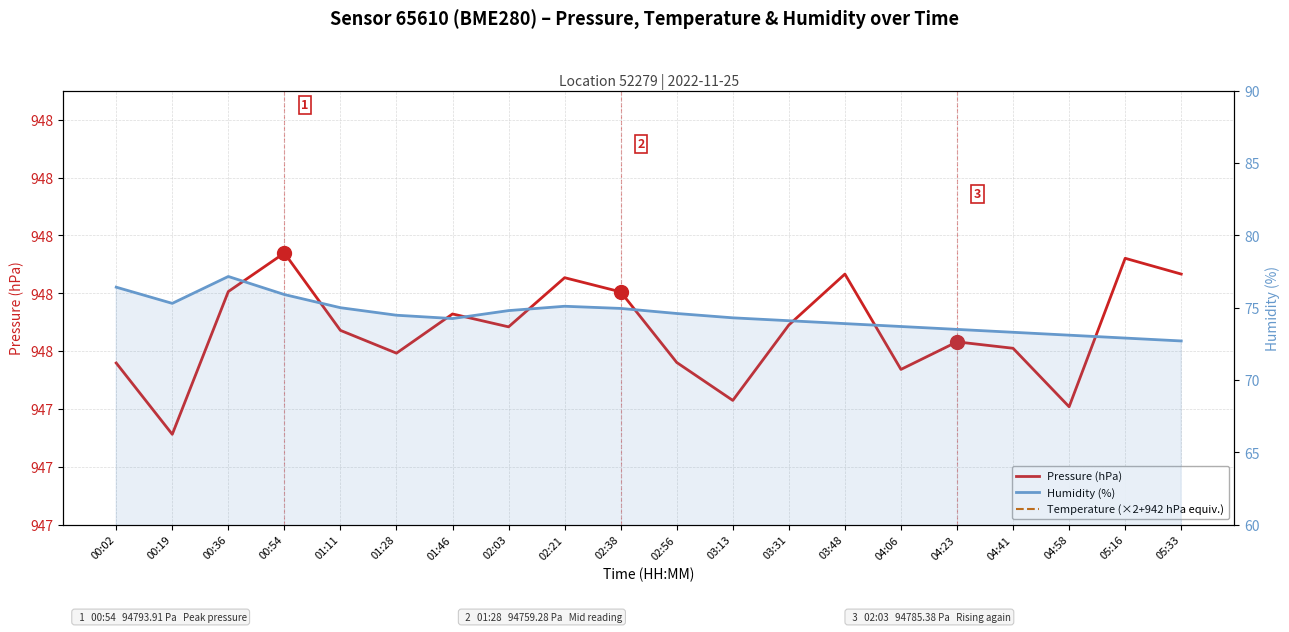

At which category does the chart reach its peak across all series?

02:38